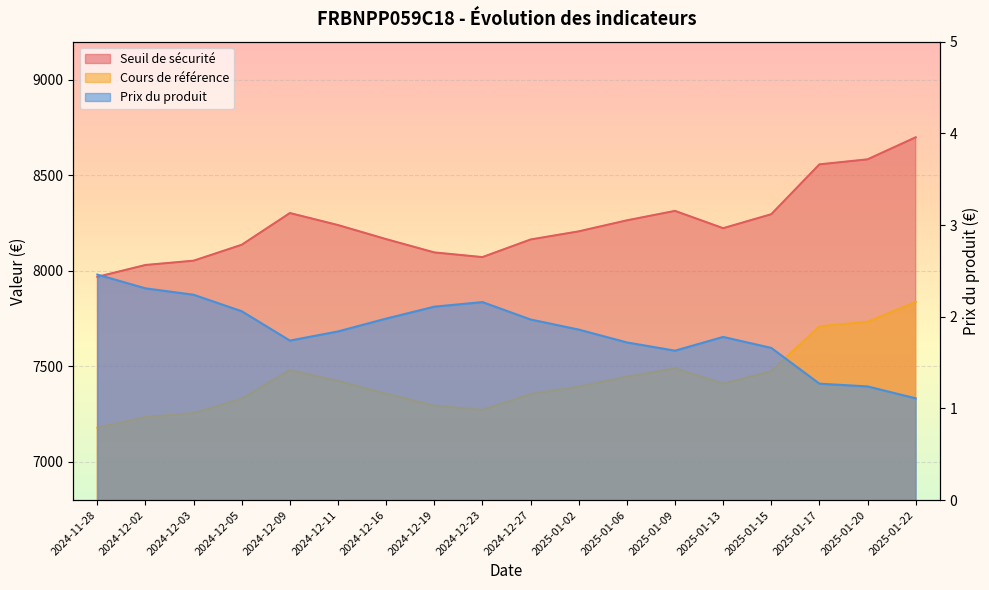

Is the value of Cours de référence at 2024-12-03 greater than the value of Seuil de sécurité at 2025-01-09?

No